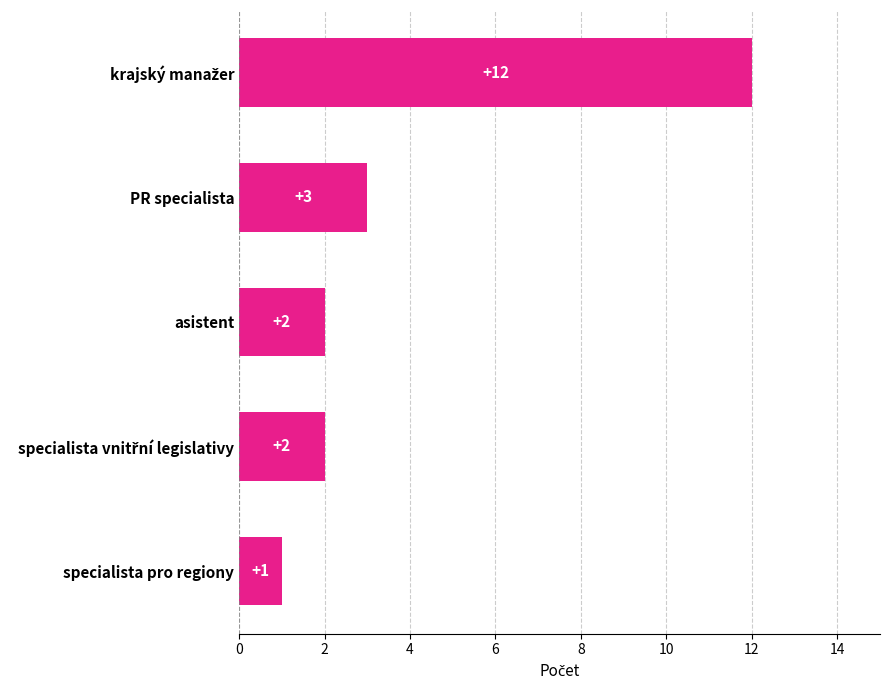

At which category does the chart reach its minimum across all series?

specialista pro regiony